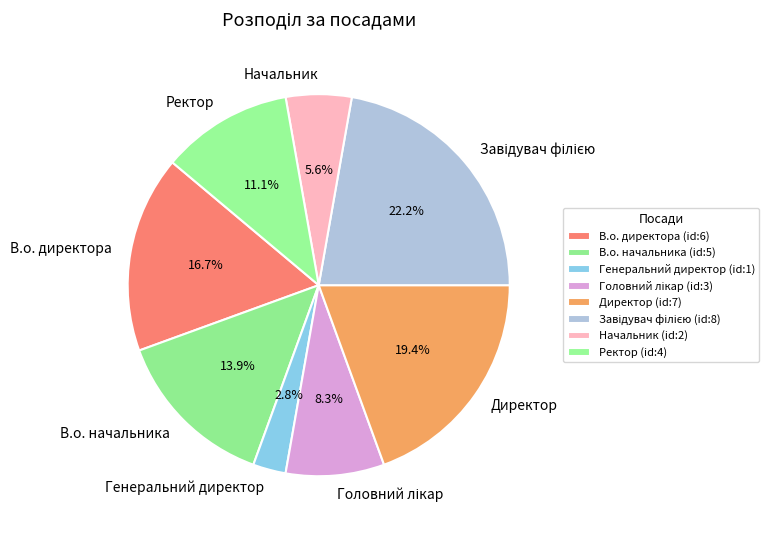

Is the sum of В.о. директора and Ректор greater than half?

No